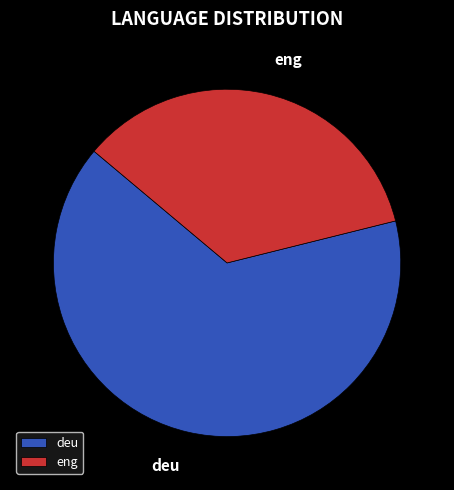

Which slice represents more than half of the pie?

deu